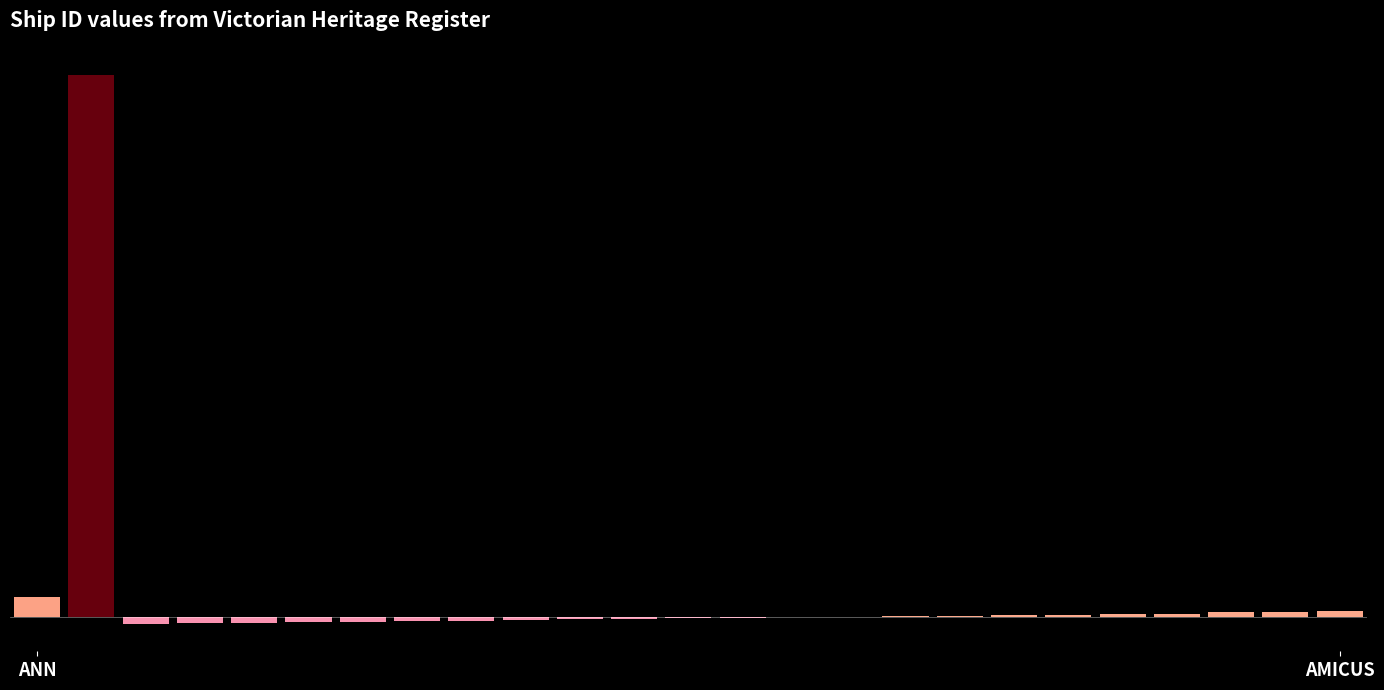

Count the number of data series in this chart.

1